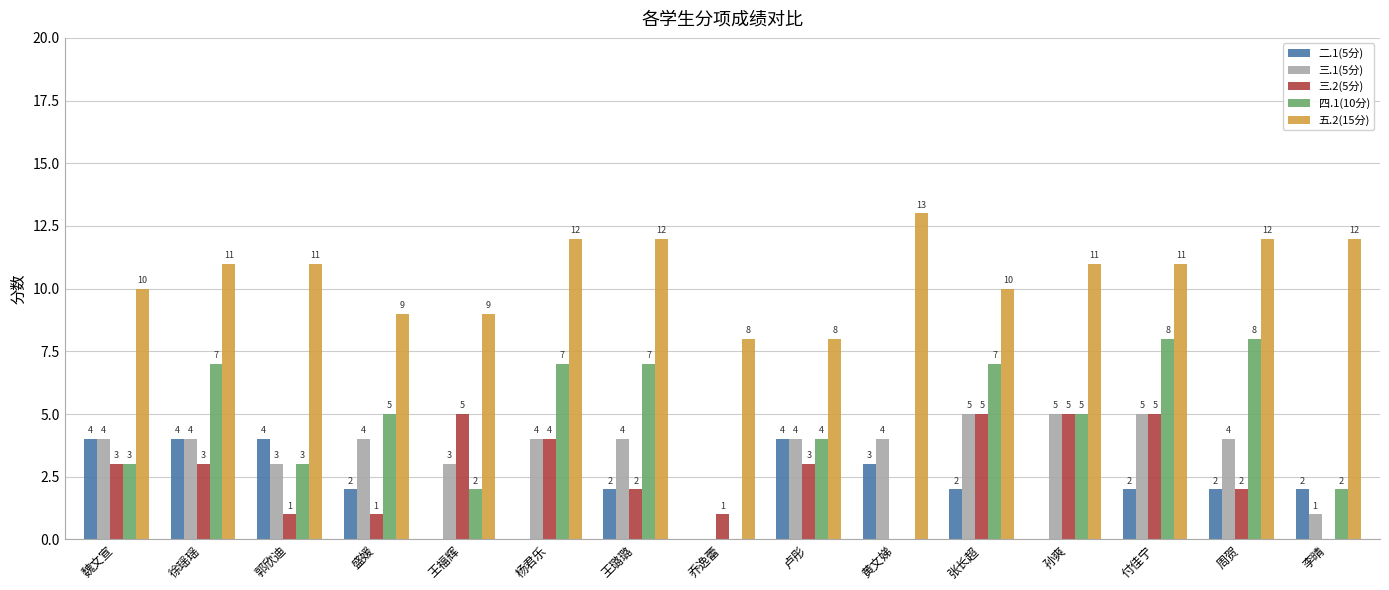

What is the spread (max minus min) of values at 王璐璐?

10